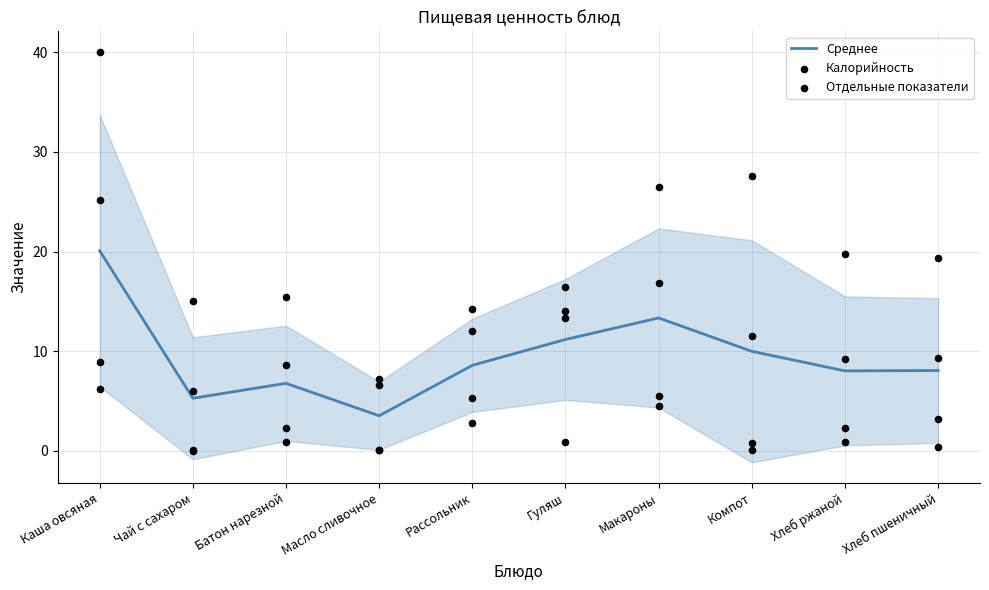

What is the minimum value for Среднее?

3.5